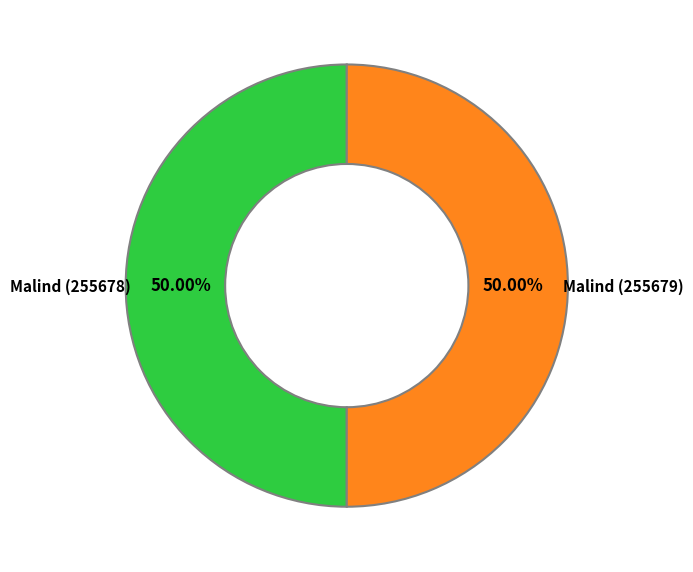

Approximately how many times larger is the value at Malind (255678) compared to Malind (255679)?

1.0